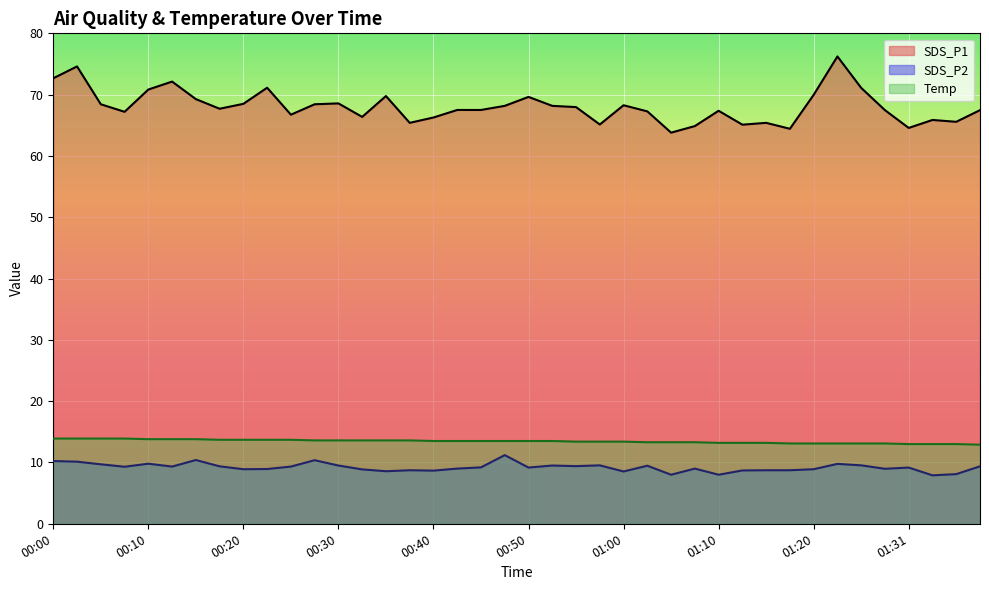

True or false: SDS_P2 has a value of 9.3 at 00:08.

True